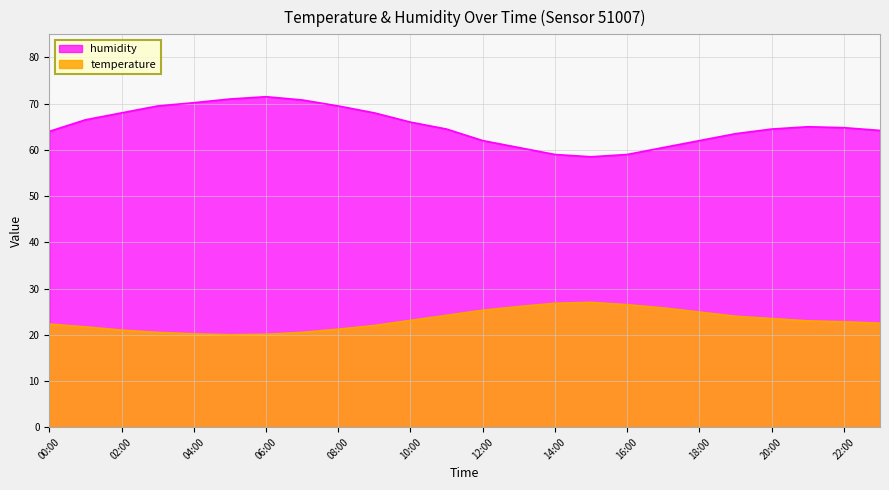

What is the average value of the humidity series?

65.1